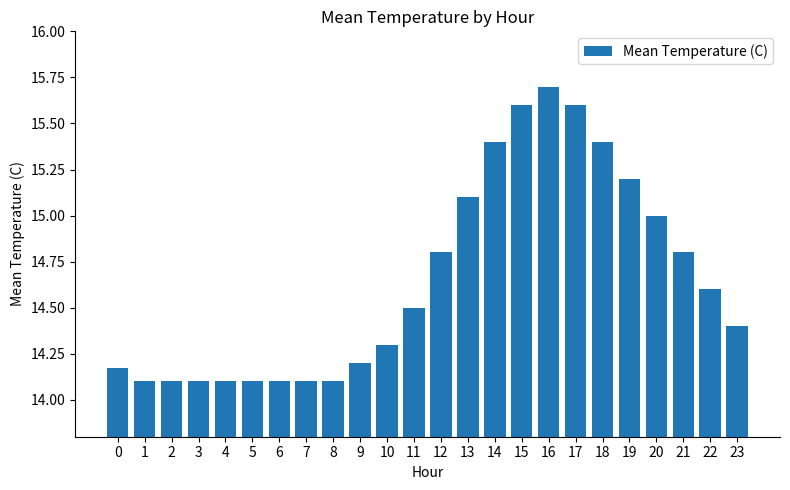

What is the average value?

14.6